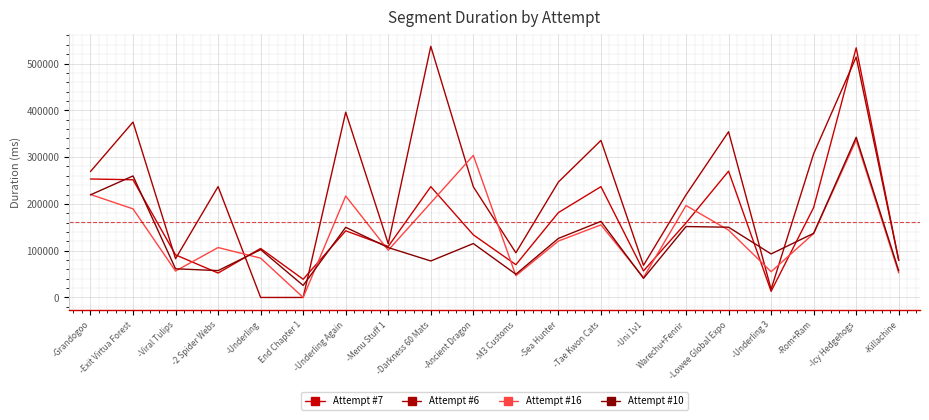

Reading left to right, extract all data points from this chart.

Attempt #7: 253203	251565	91097	52204	104791	38886	142464	109078	236817	133826	70035	181422	236813	56685	159368	269977	13128	192215	533543	79163
Attempt #6: 269107	374884	82834	236950	0	0	396012	114752	536702	236565	95462	246739	335654	68713	219273	354164	17512	307274	513849	79420
Attempt #16: 220098	189370	56527	106668	84045	0	216824	100952	202192	303623	46562	120565	155194	42608	196480	143899	55067	136574	336446	52503
Attempt #10: 219300	259694	61249	57411	102255	25732	149908	106610	78006	115227	49626	126201	162596	40858	151571	150113	93020	137129	342400	57050